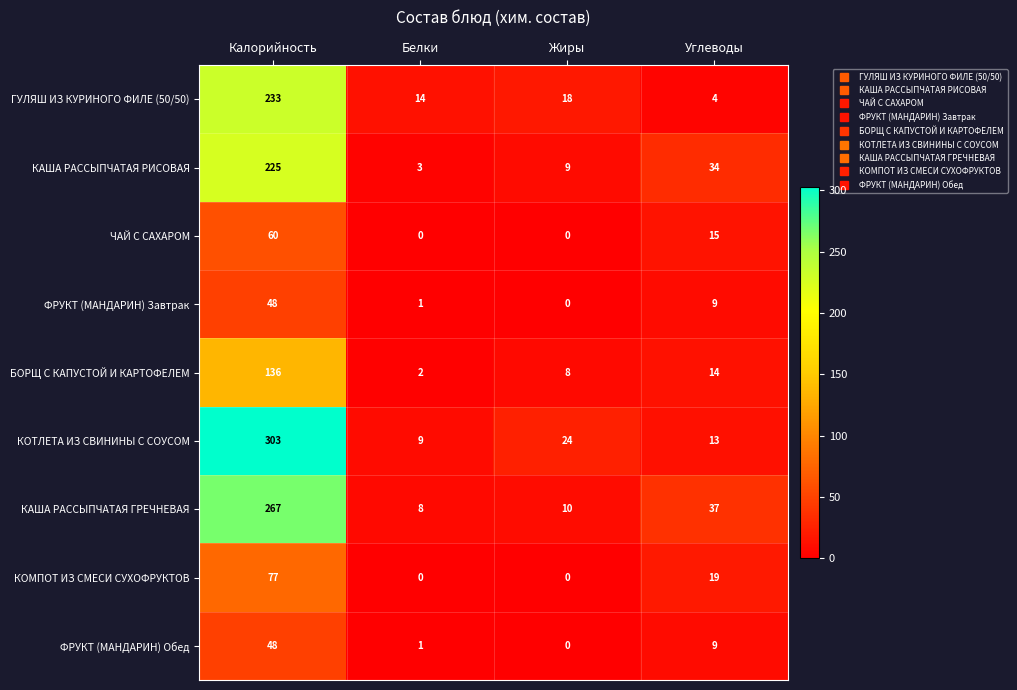

Which has a higher value, Калорийность or Жиры?

Калорийность